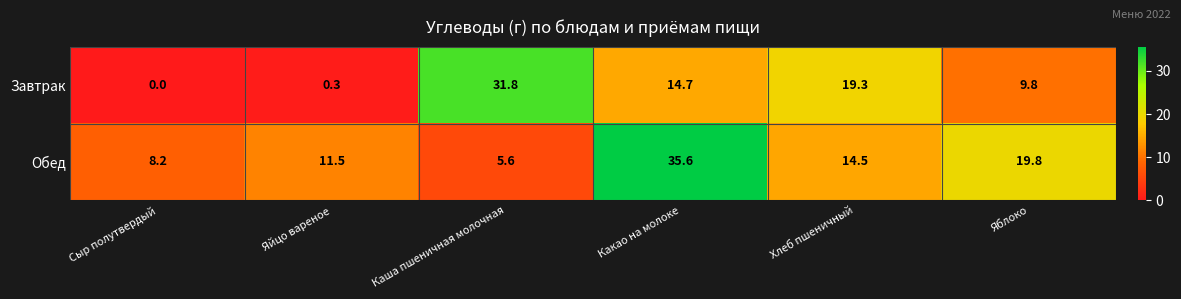

Between Яйцо вареное and Хлеб пшеничный, which series saw the biggest shift?

Завтрак